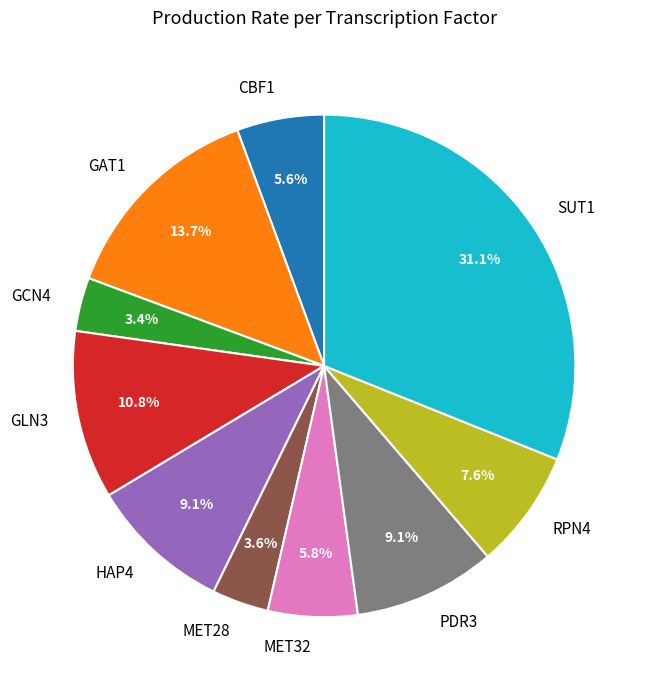

How many segments does this pie chart have?

10